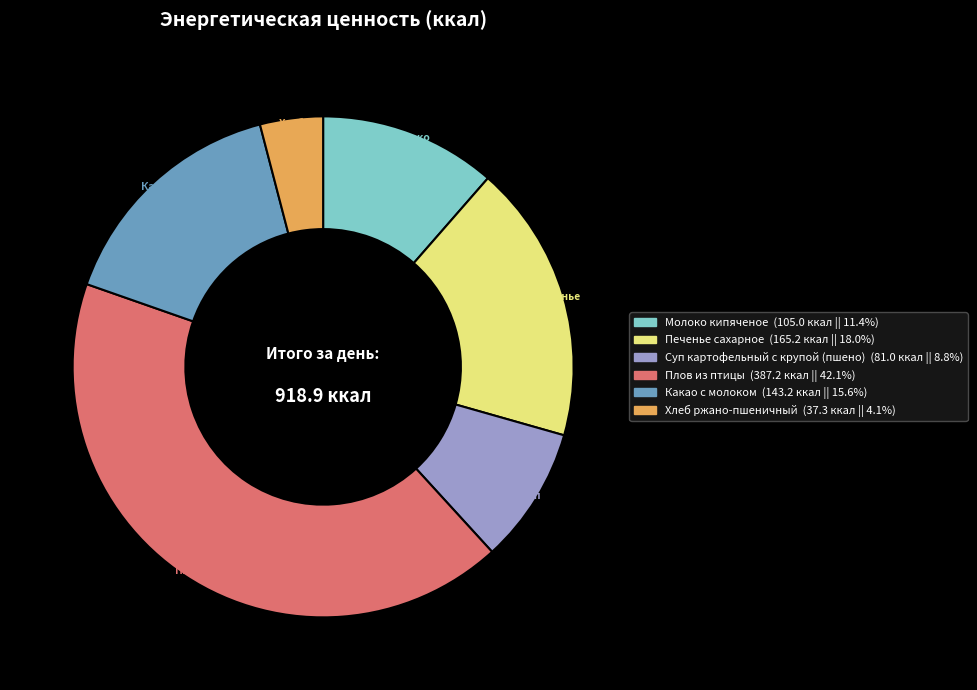

Combined, do Суп картофельный с крупой (пшено) and Печенье сахарное account for over 50%?

No